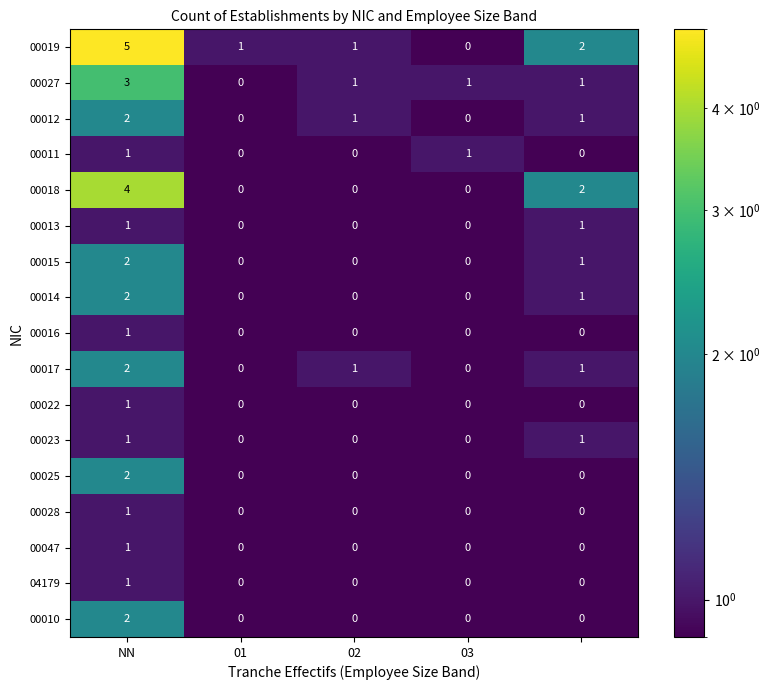

Which series has the largest total across all categories?

00019